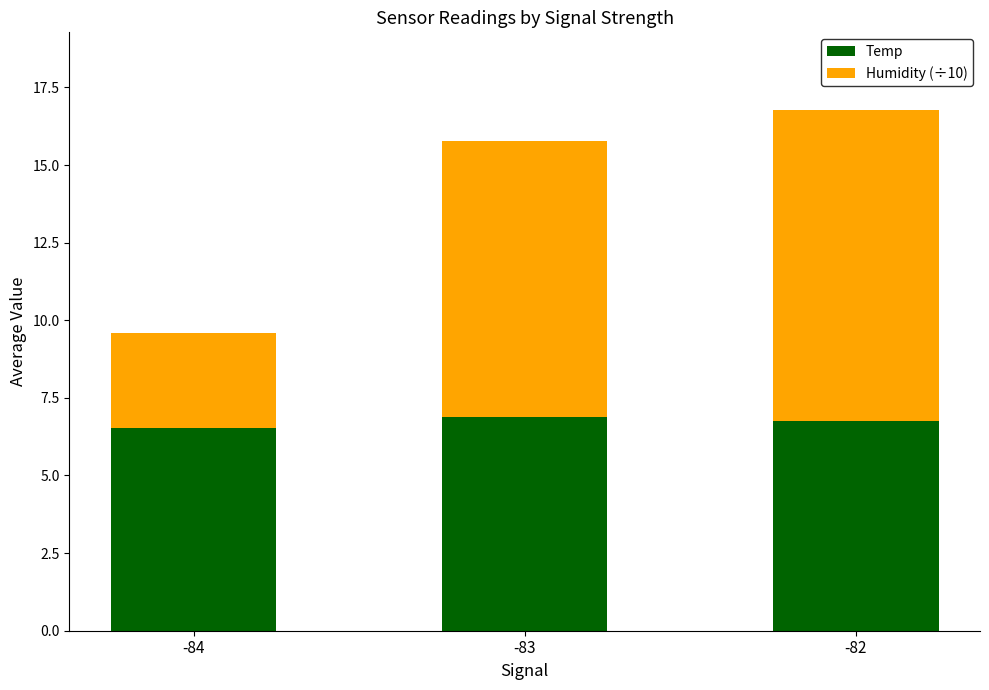

At which category is the sum across all series the highest?

-82